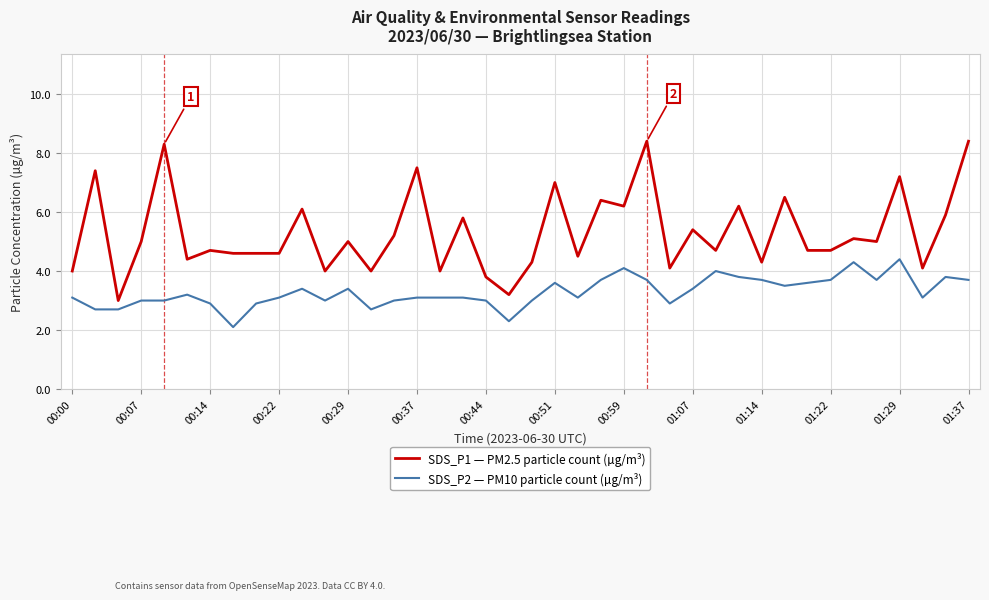

Which series has the largest total across all categories?

SDS_P1 — PM2.5 particle count (µg/m³)